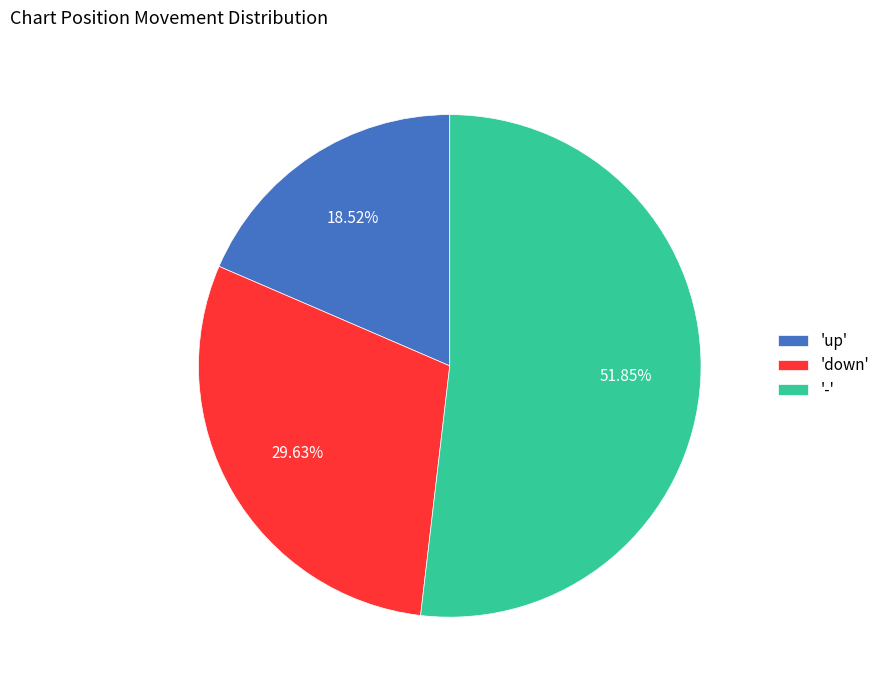

Is there a majority slice in this chart?

Yes